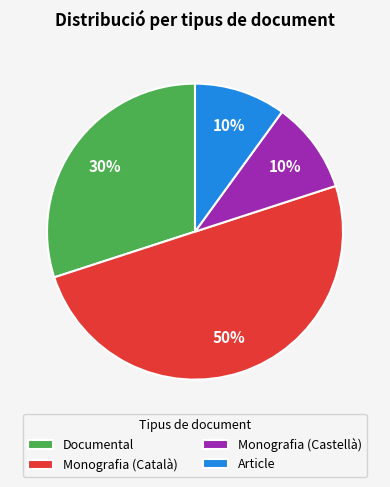

To the nearest percent, what is the combined percentage of Monografia (Català) and Documental?

80%